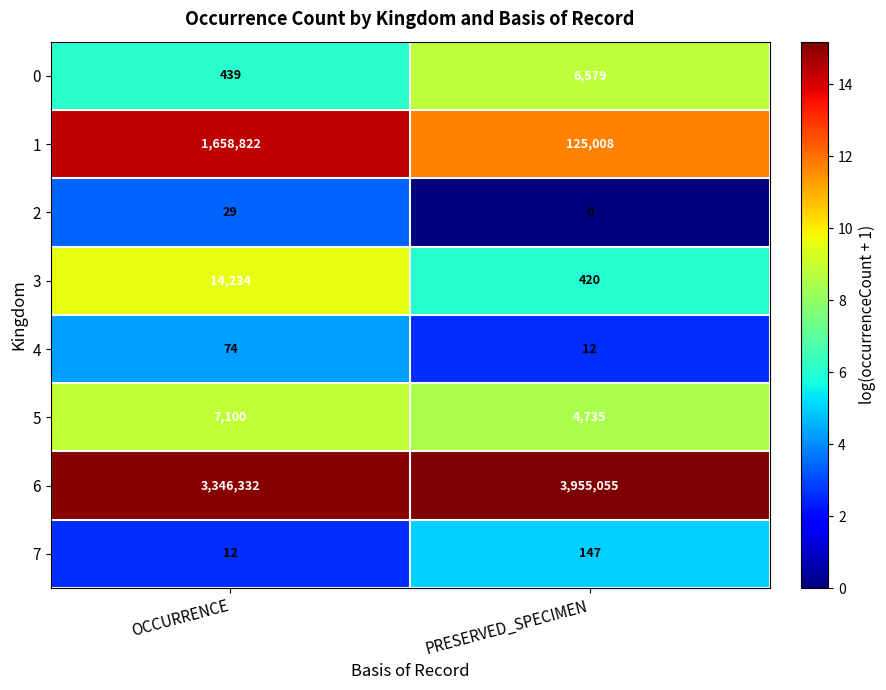

List the series in order of their peak value, lowest first.

2, 4, 7, 0, 5, 3, 1, 6